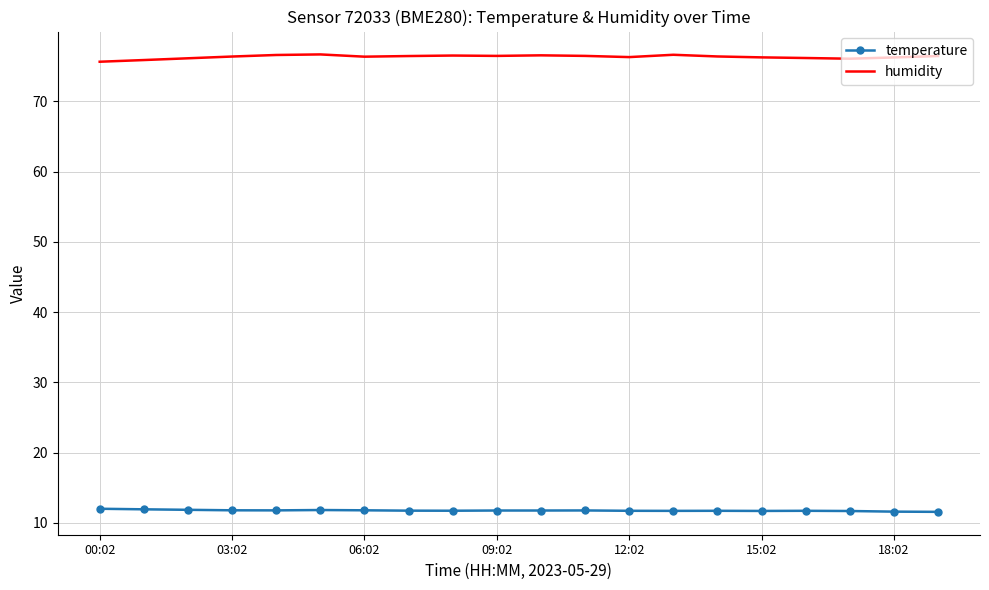

True or false: humidity and temperature intersect in this chart.

False